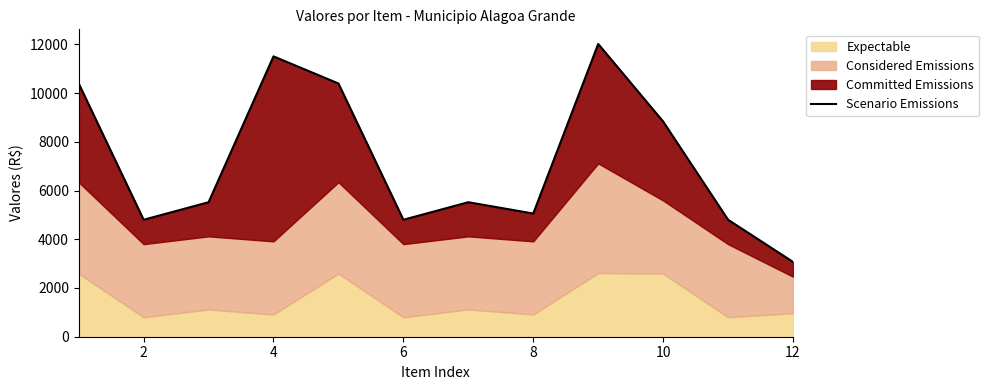

Is it true that the value at 4 is 7620.1?

False